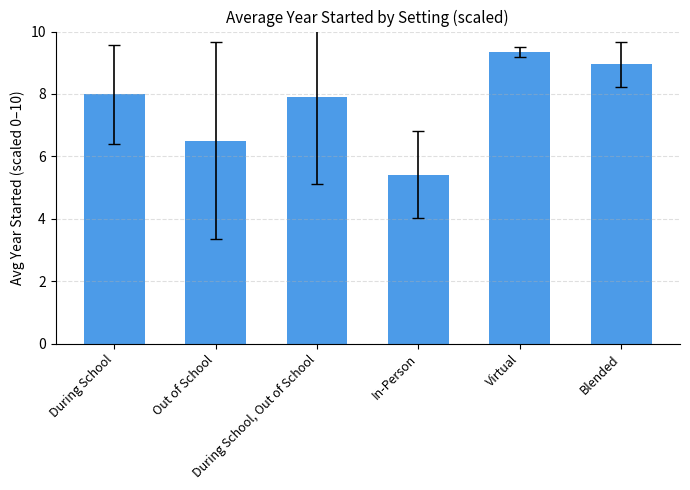

List the labels in order of value, smallest first.

In-Person, Out of School, During School, Out of School, During School, Blended, Virtual